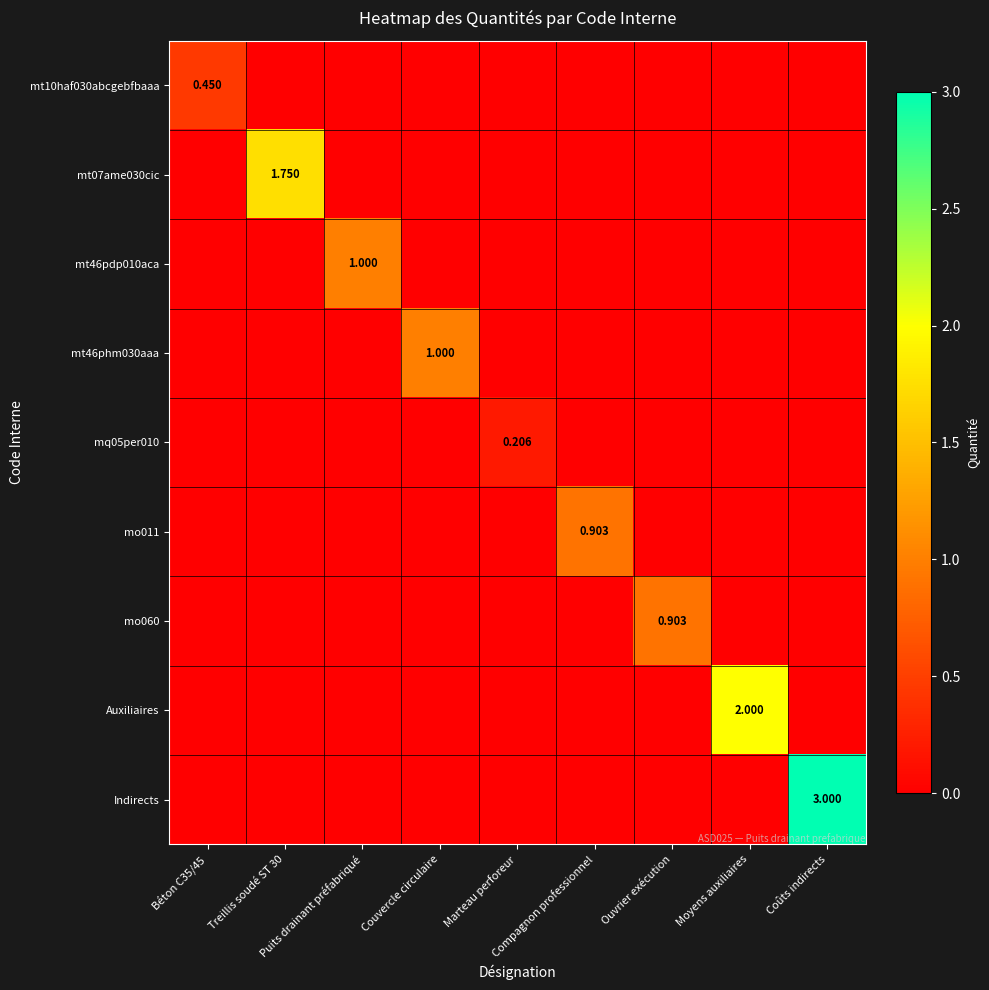

Is it true that mt07ame030cic equals 0.0 at Compagnon professionnel?

True